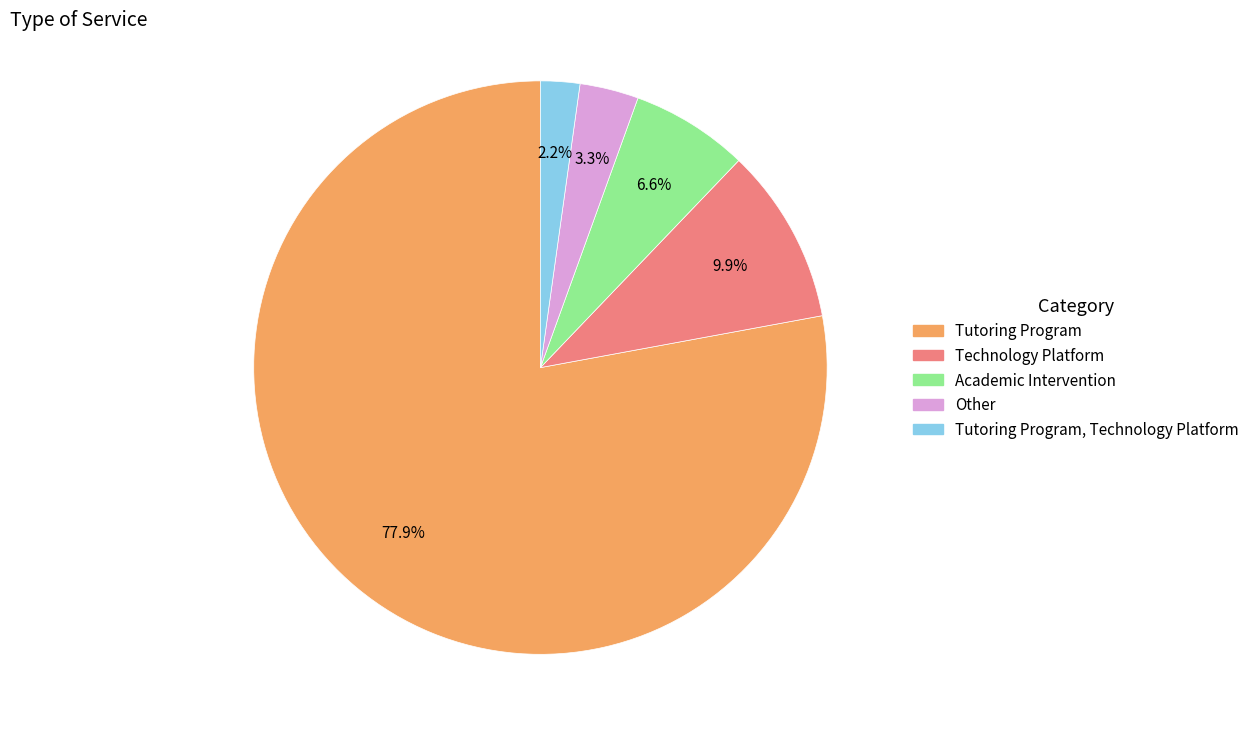

Is there any slice that represents more than half of the pie?

Yes